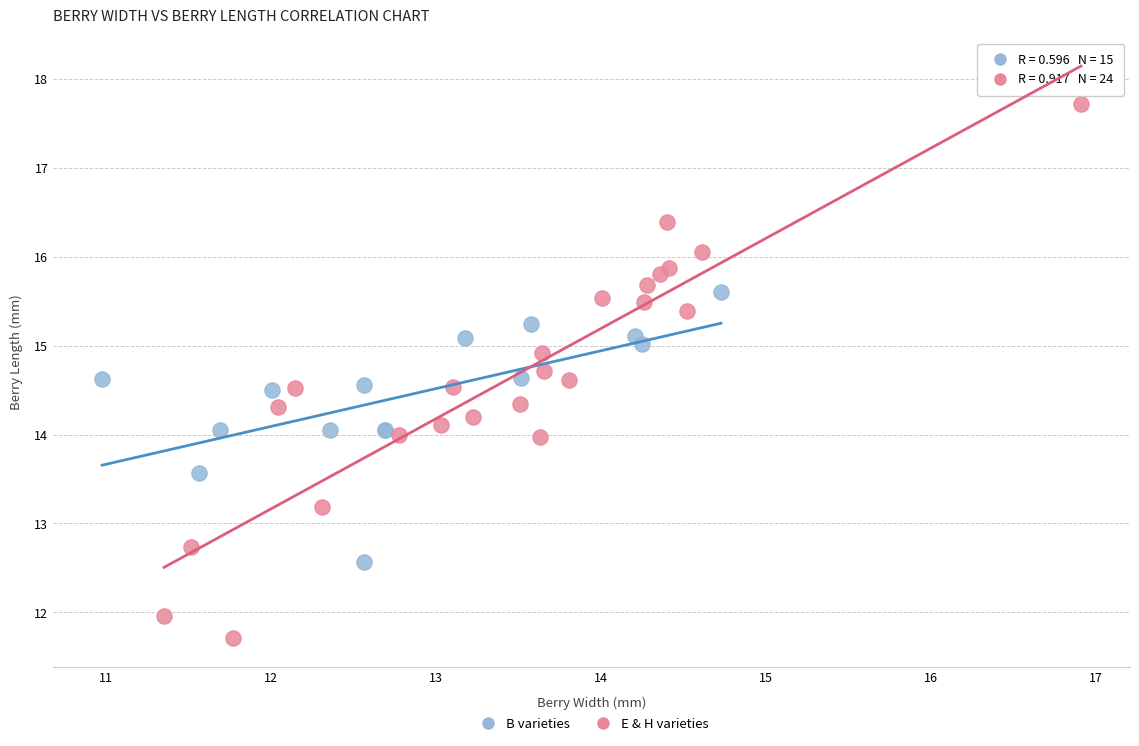

Which series contains the highest Y value?

E & H varieties